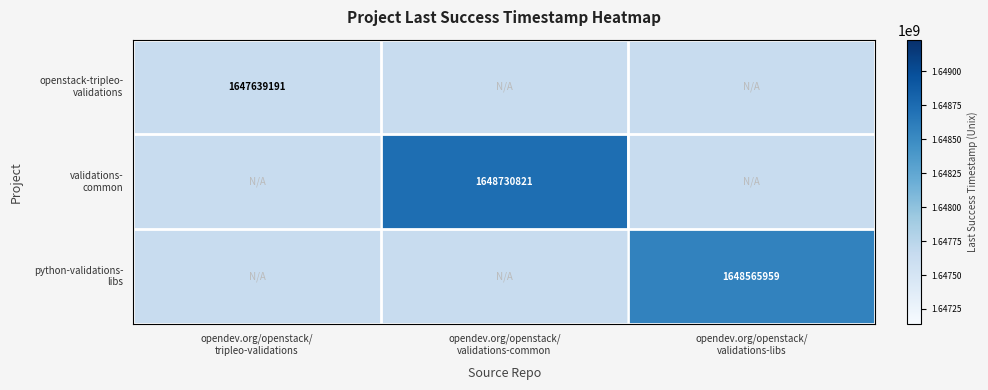

What is the average value of the openstack-tripleo- validations series?

1647639191